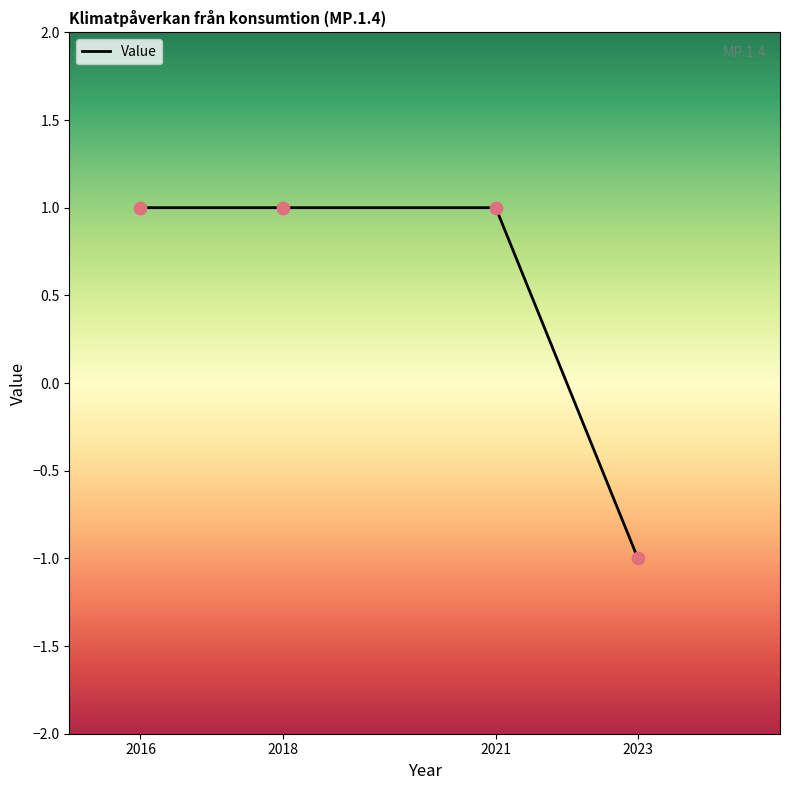

What is the ratio of the value at 2018 to the value at 2021?

1.0